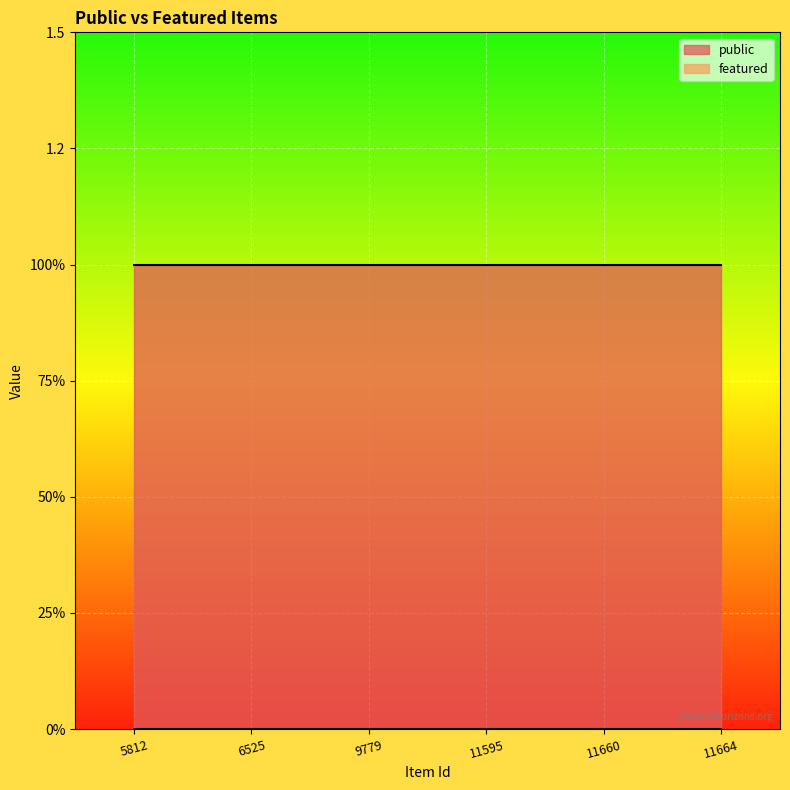

What are all the series names shown in the legend?

public, featured